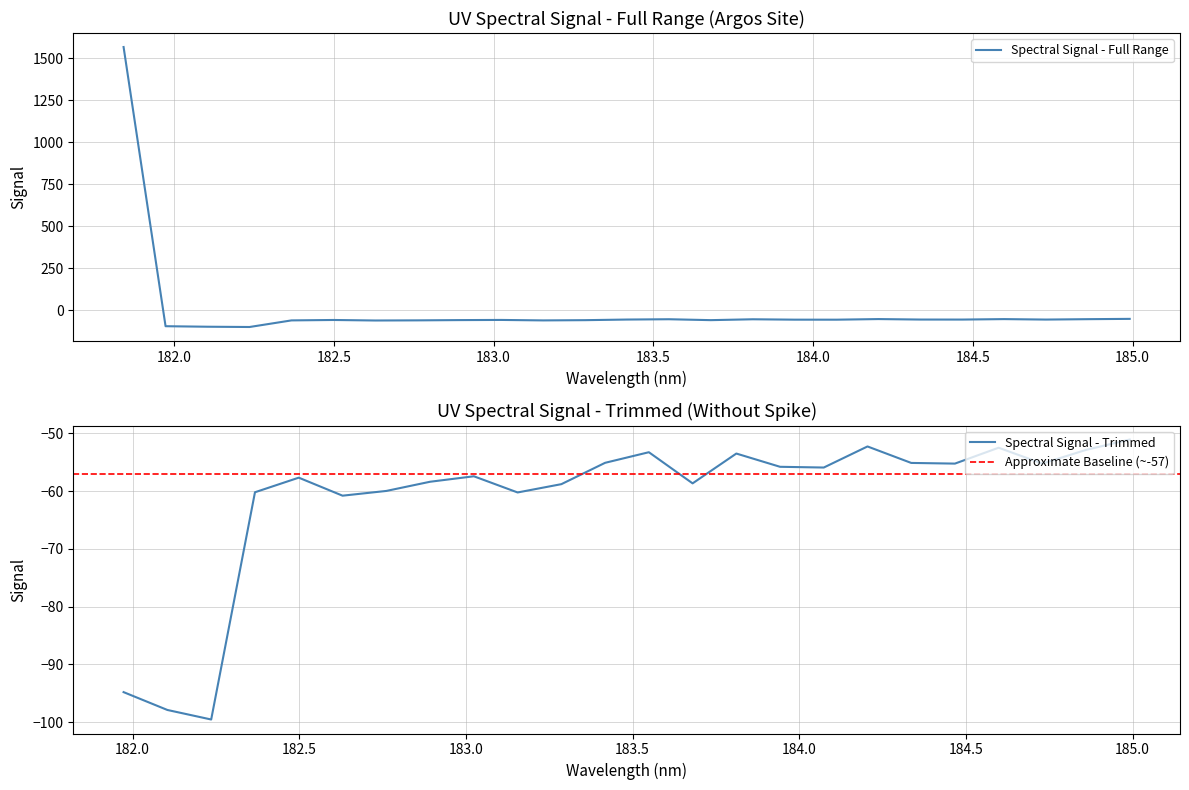

What is the minimum value for Spectral Signal - Full Range?

-99.5